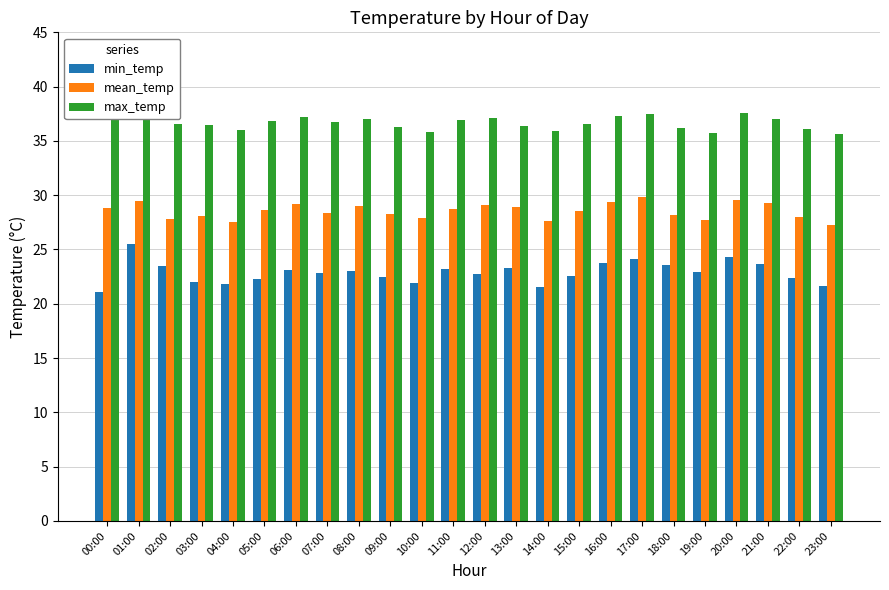

Rank the series at 07:00 from lowest to highest value.

min_temp, mean_temp, max_temp